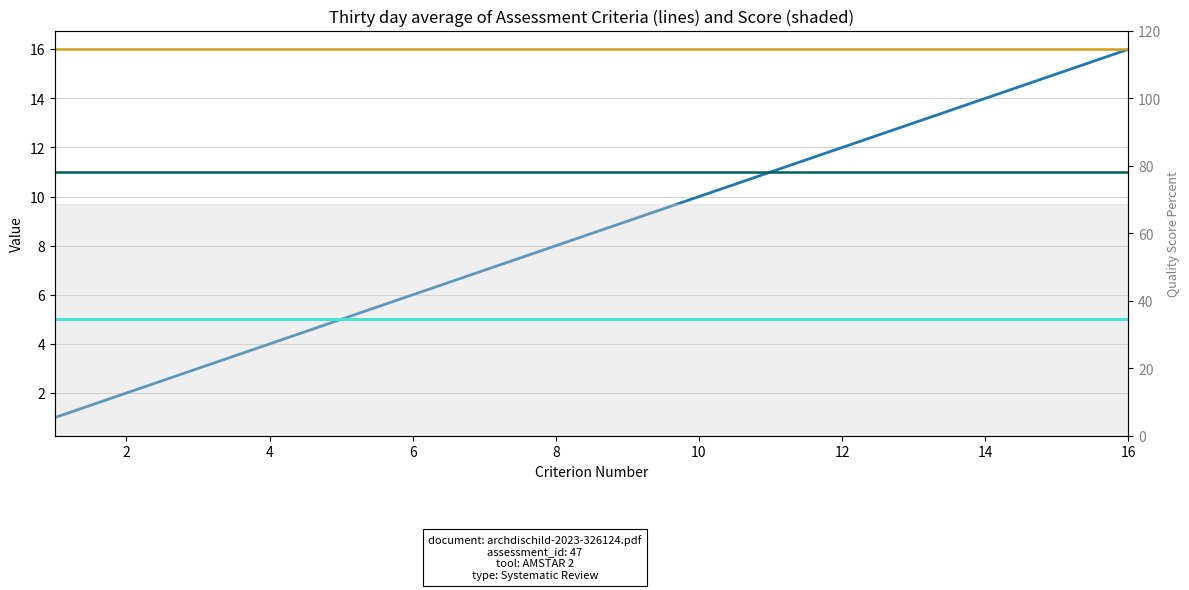

What is the difference between the highest and lowest values at 6?

11